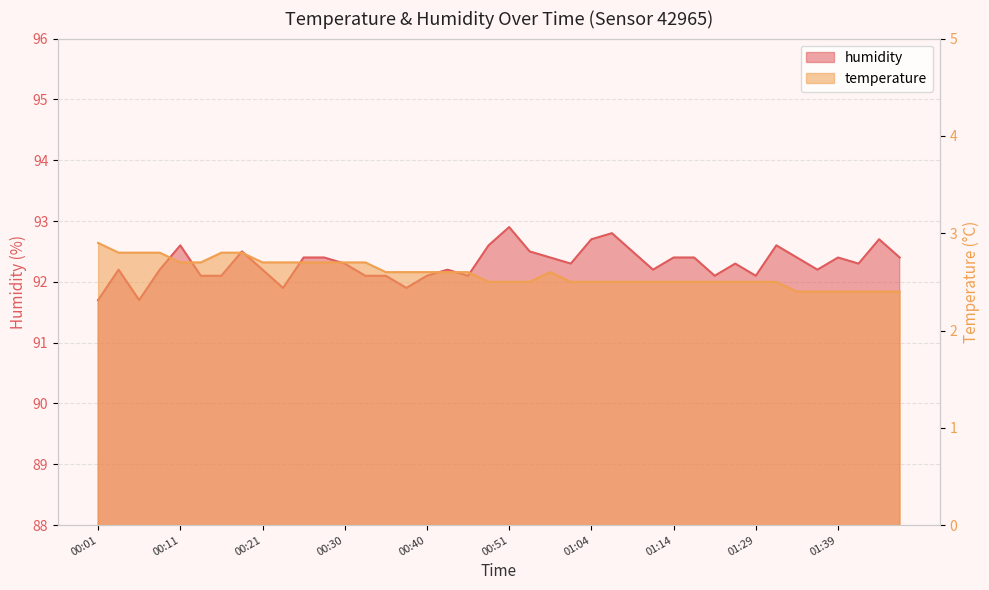

True or false: humidity and temperature cross at least once.

False